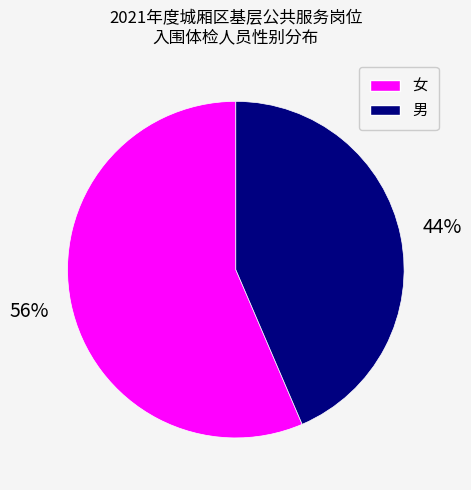

Approximately how many times larger is the value at 女 compared to 男?

1.3